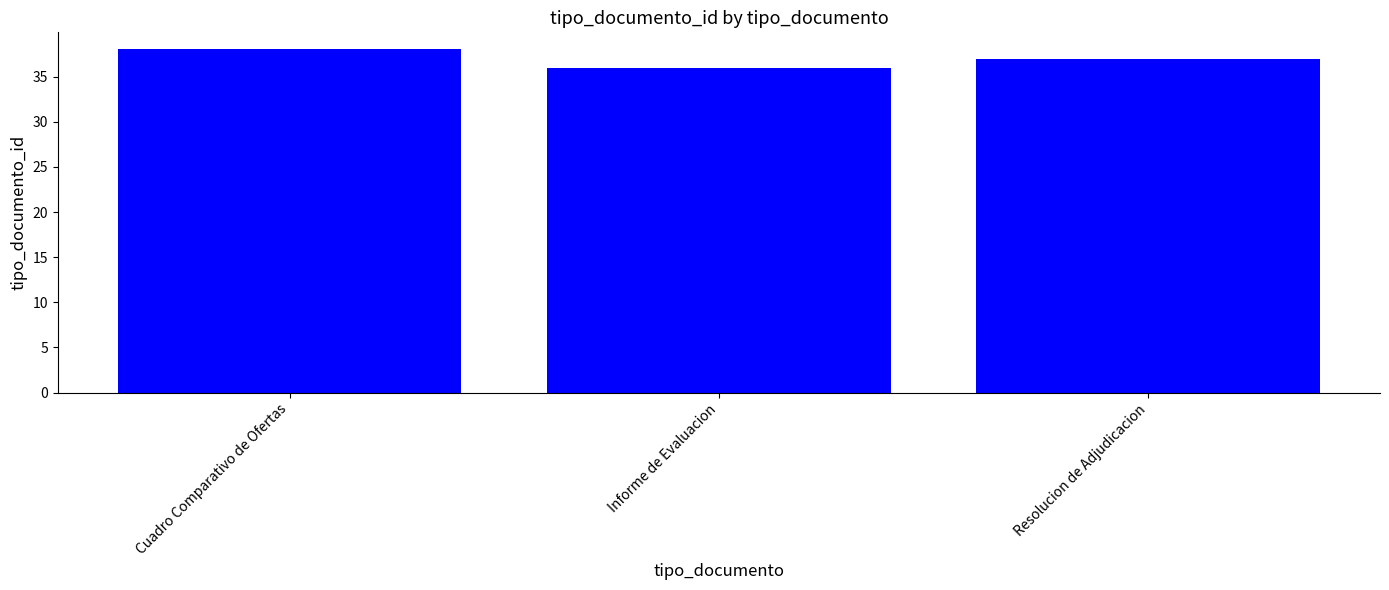

What is the minimum value shown in the chart?

36